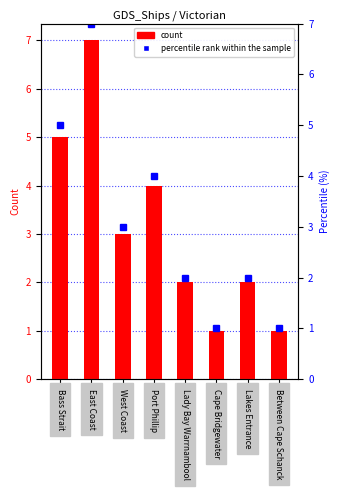

The Count series shows 9.9 at East Coast. True or false?

False